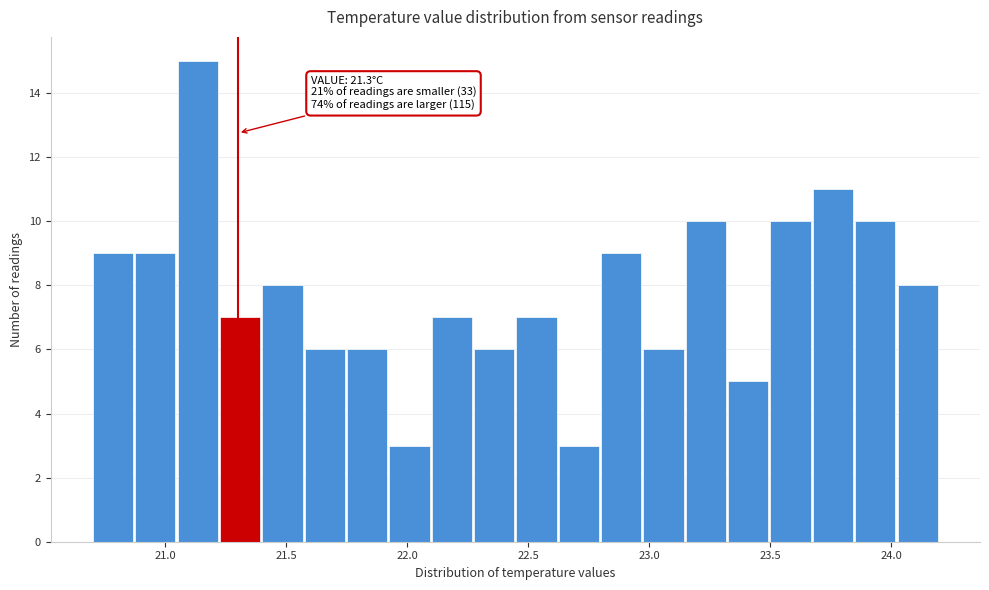

Read against the x-axis, roughly where is the centre of the tallest bar?

21.15